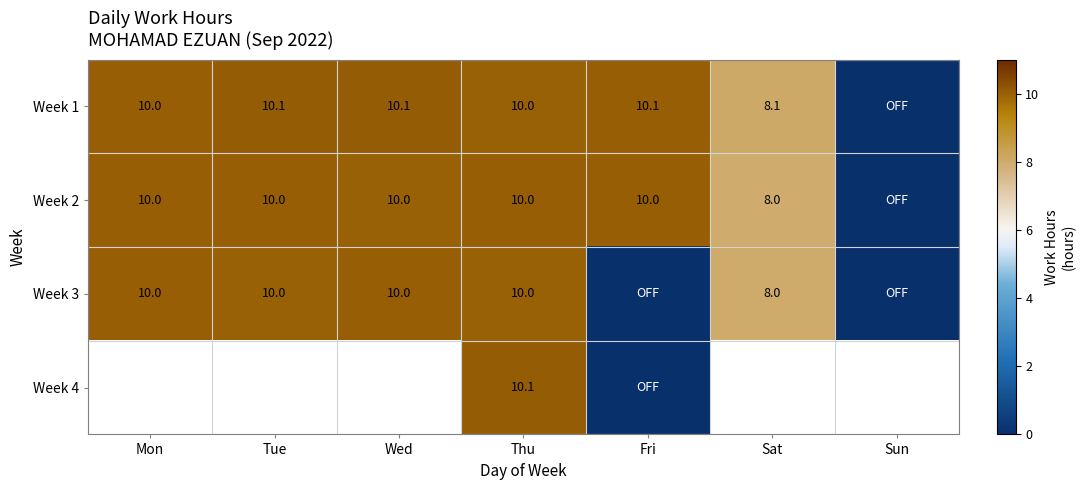

How many values in the Week 1 series are below 10?

2